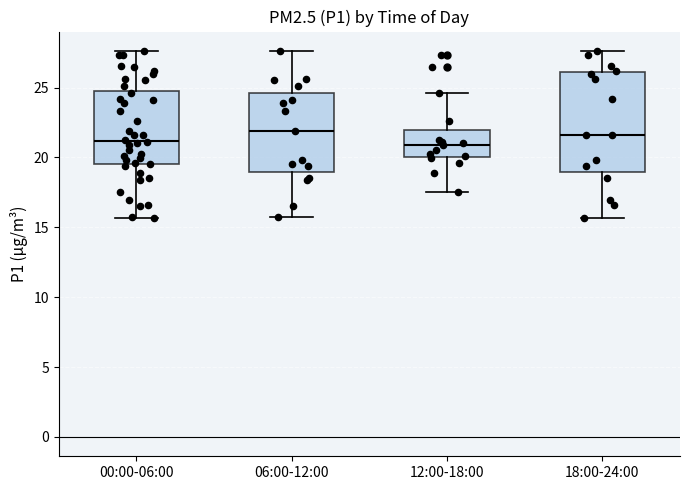

Which box is the tallest, from its lower edge to its upper edge?

18:00-24:00